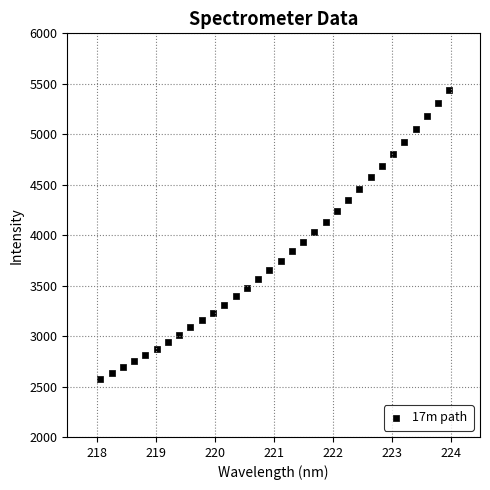

What is the range of Y values (max minus min)?

2864.5